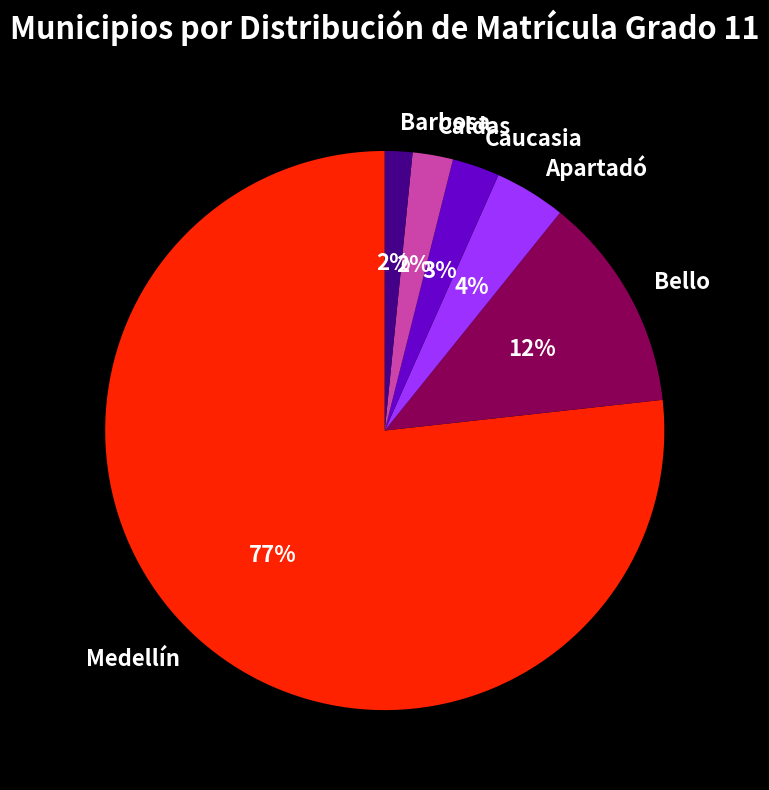

To the nearest percent, what portion does Medellín represent?

77%